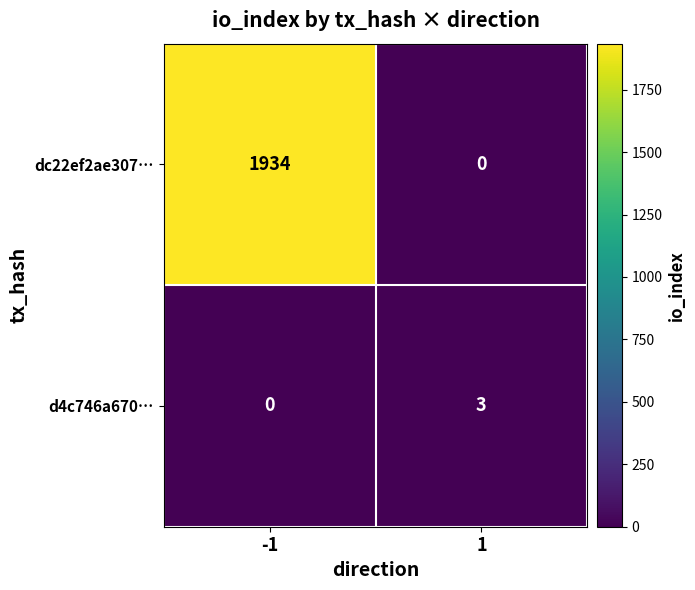

Count the number of categories in the chart.

2